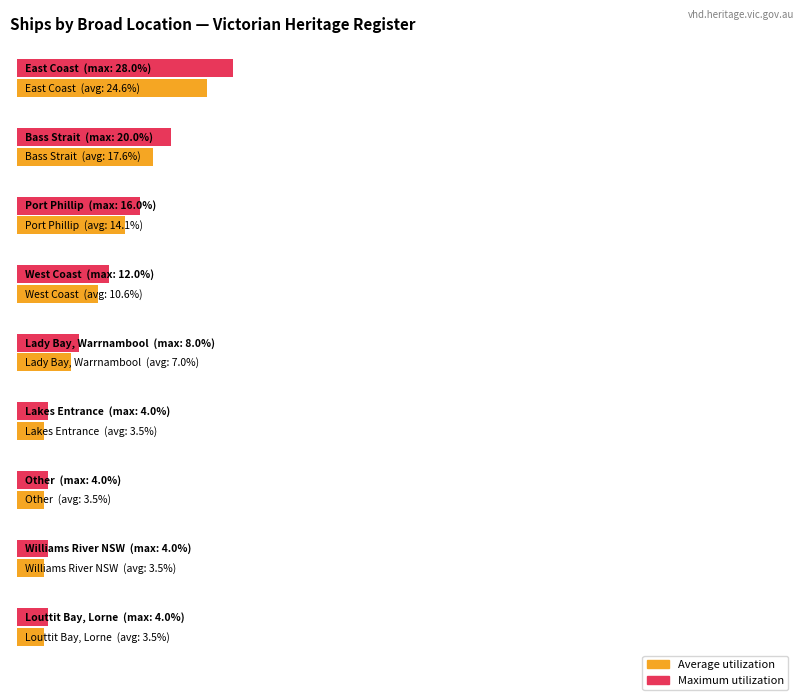

Is the value of Average utilization at 6 greater than the value of Maximum utilization at 4?

No